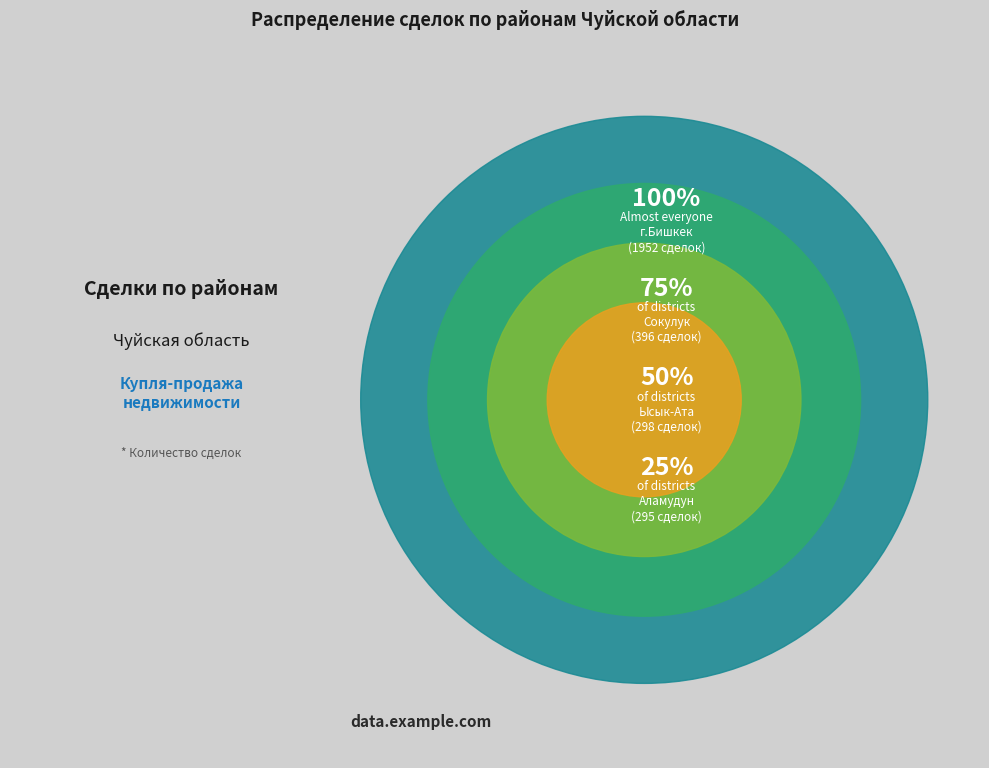

Combined, what portion of the pie is Сокулук and Аламудун?

20.1%